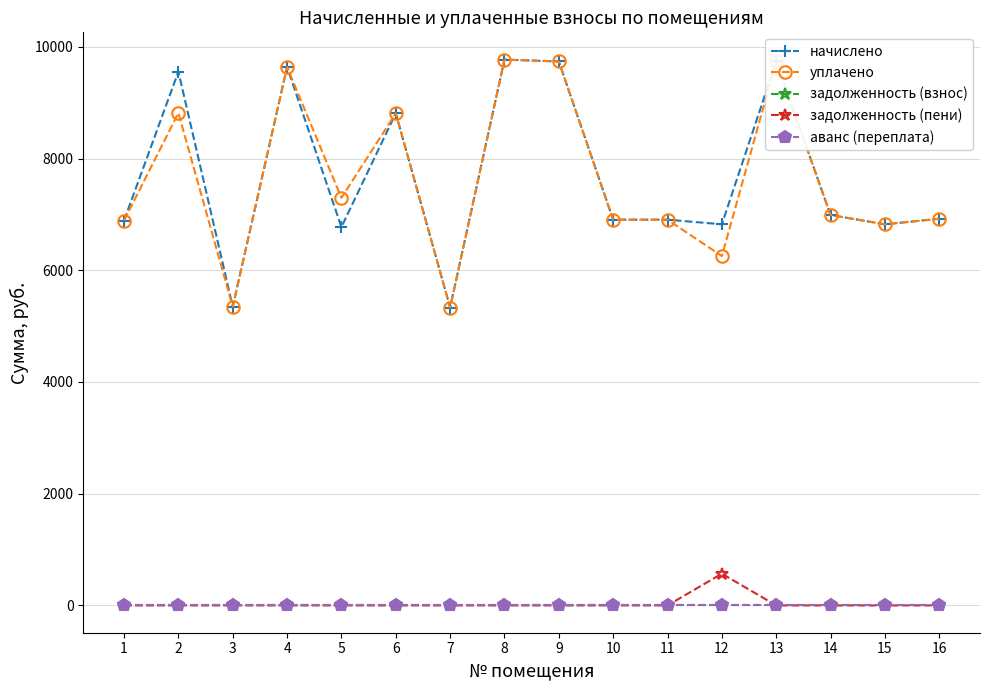

At which category does the chart reach its peak across all series?

8